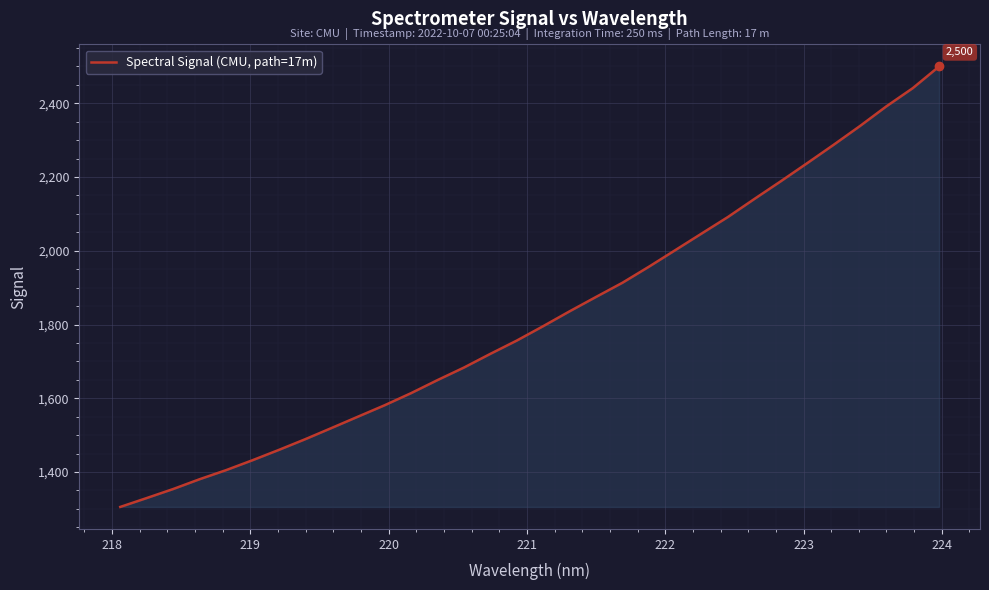

What is the difference between the maximum and minimum values?

1194.8